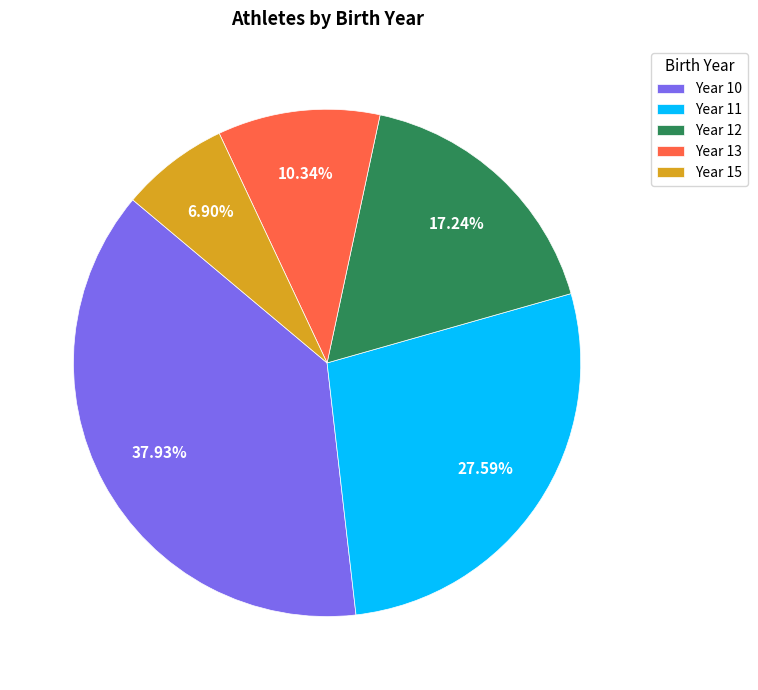

Count the number of slices in the pie.

5